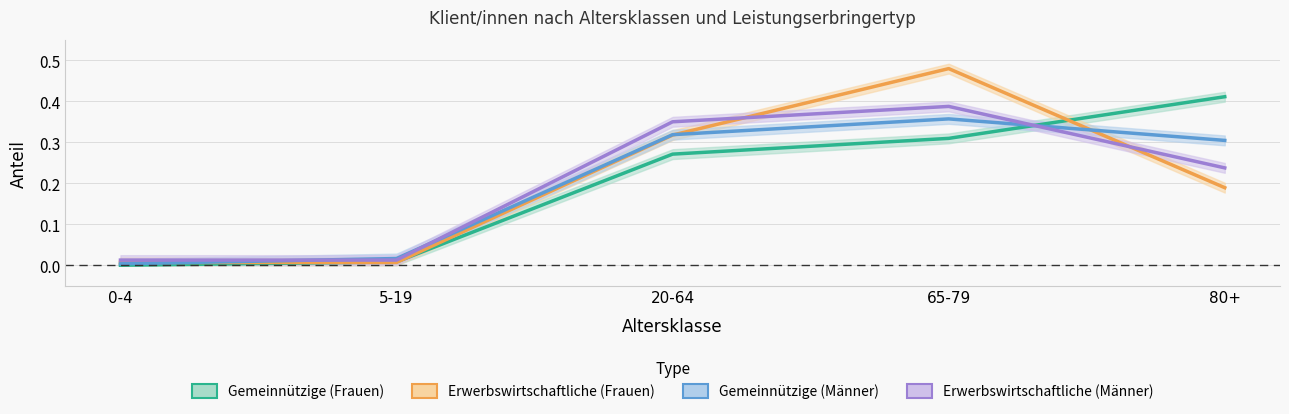

What is the maximum value shown in the chart?

0.5